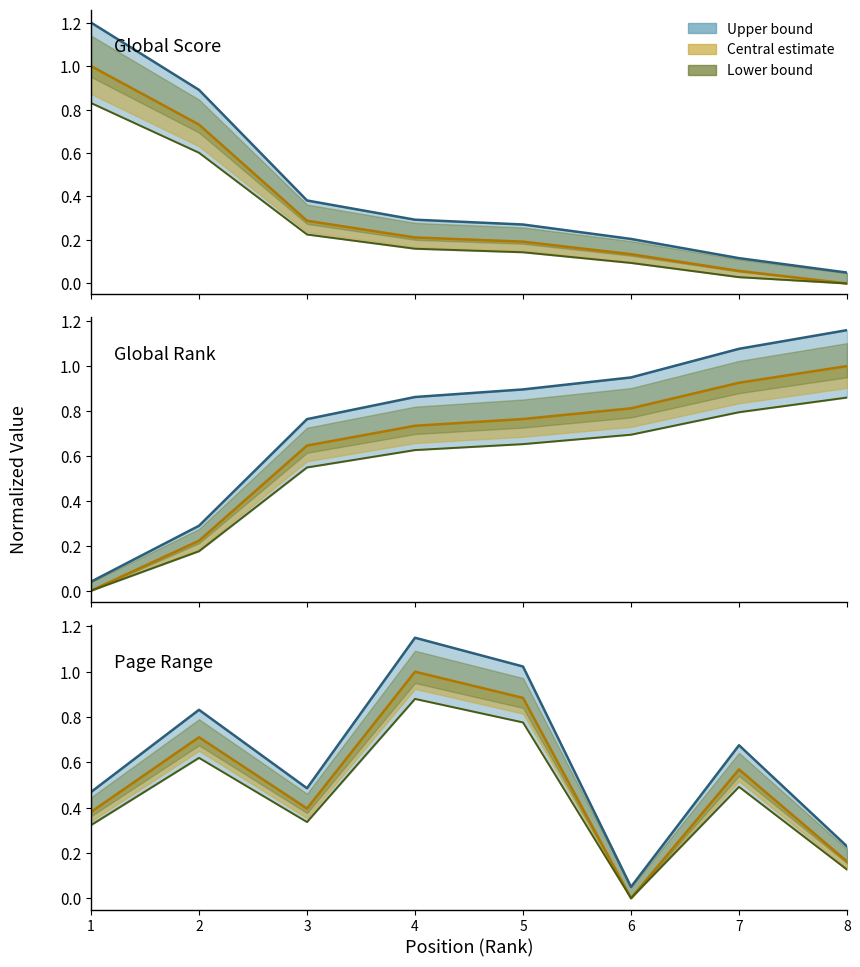

In Lower bound, how many points are lower than both neighbors (excluding endpoints)?

2